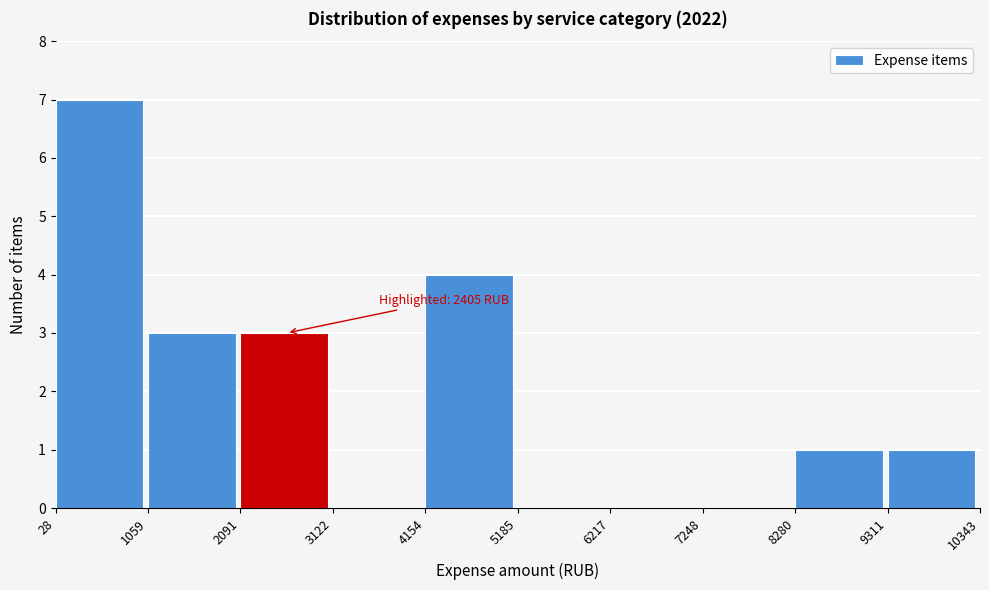

Which range on the x-axis has the tallest bar?

28 to 1059